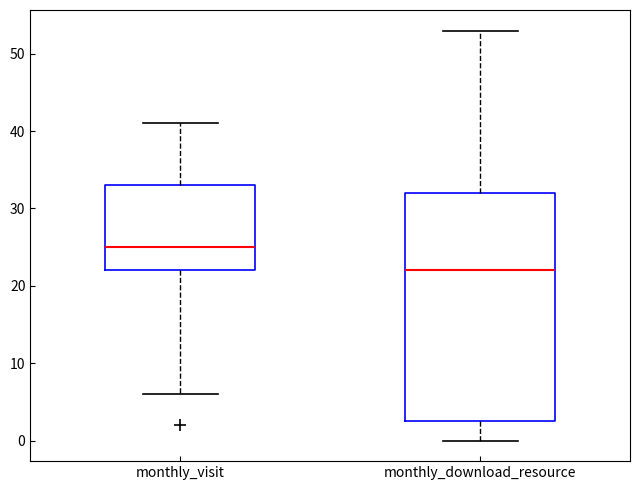

Which box is the tallest, from its lower edge to its upper edge?

monthly_download_resource